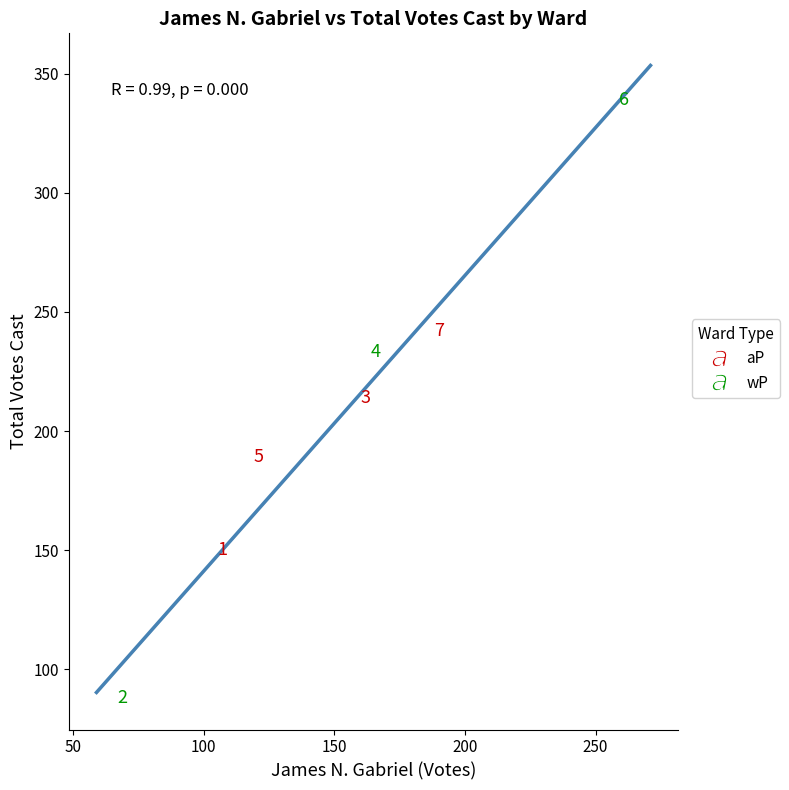

Which series contains the lowest Y value?

wP